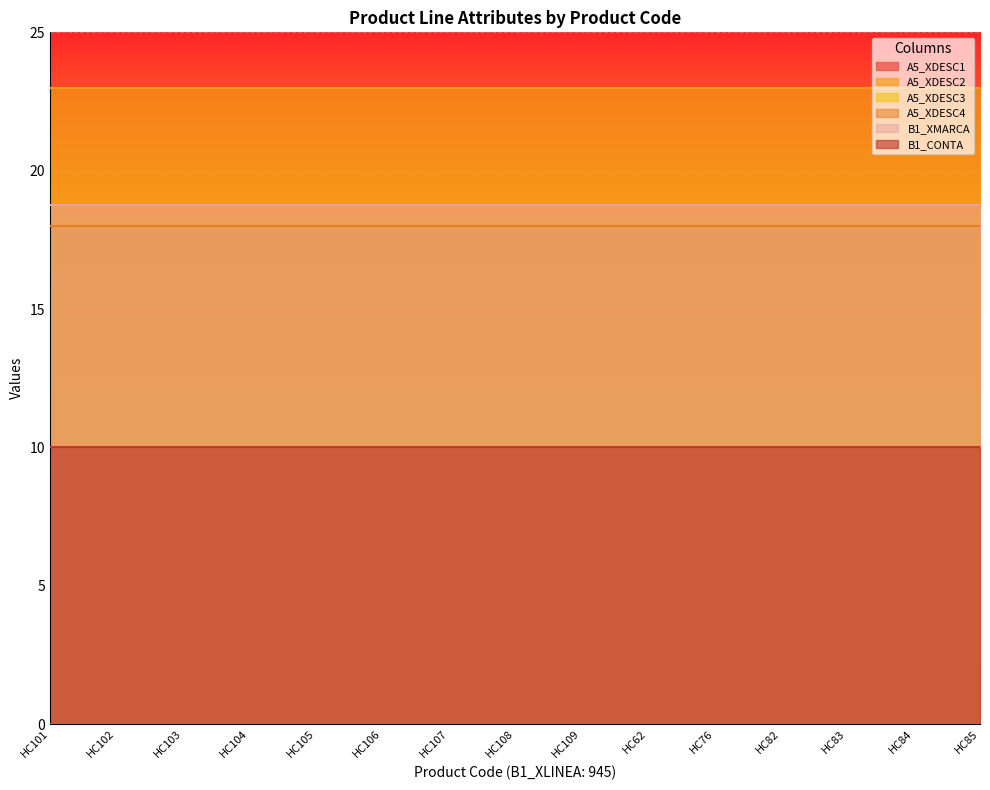

True or false: A5_XDESC4 and A5_XDESC1 intersect in this chart.

False